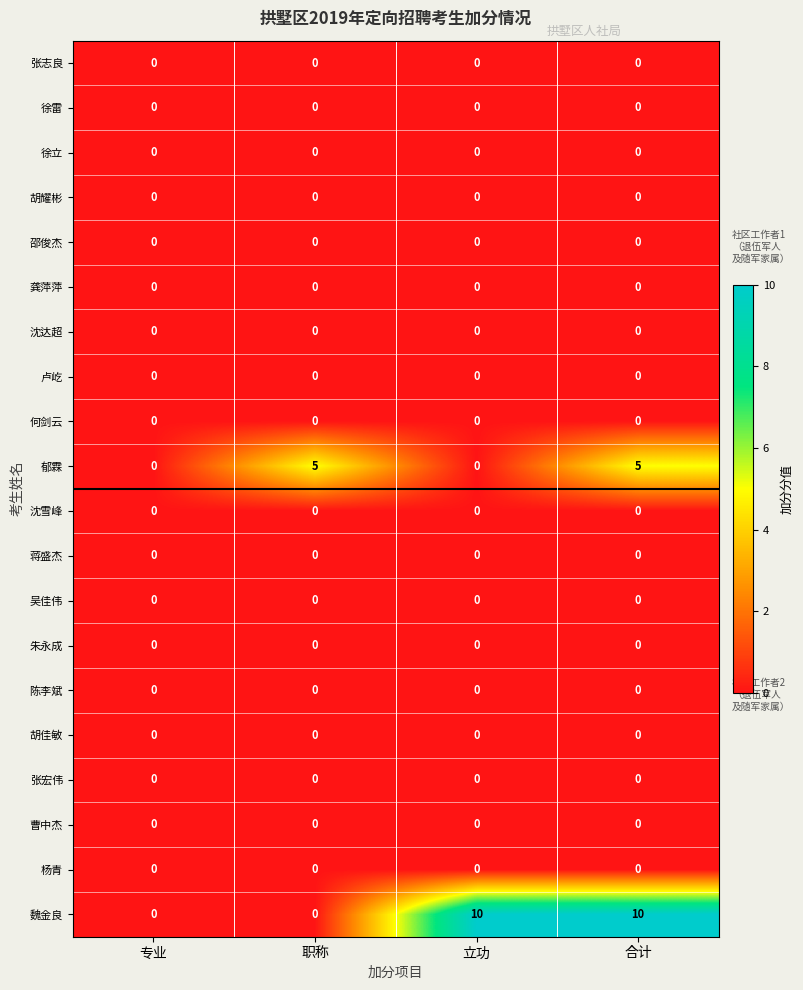

Which series has the widest spread of values?

魏金良